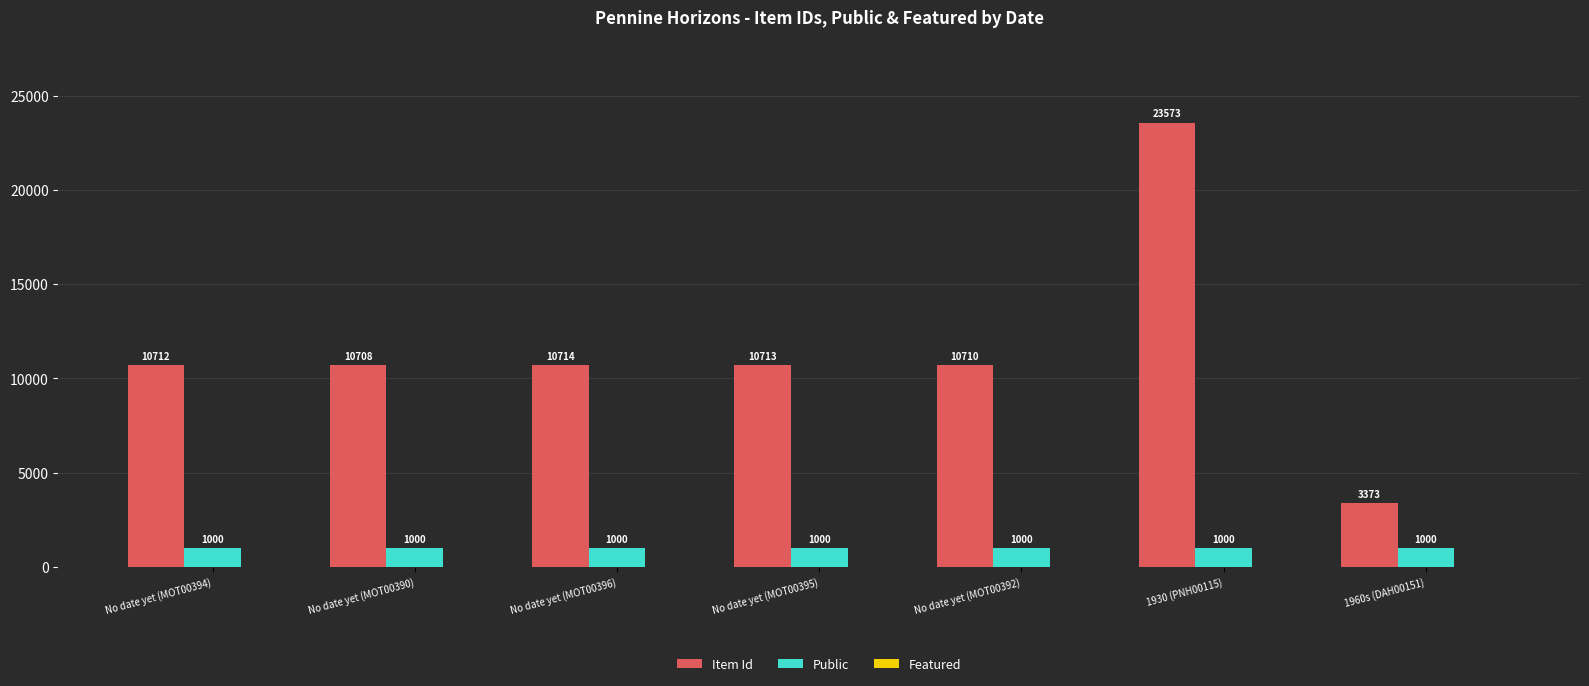

How many data points does each series have?

7